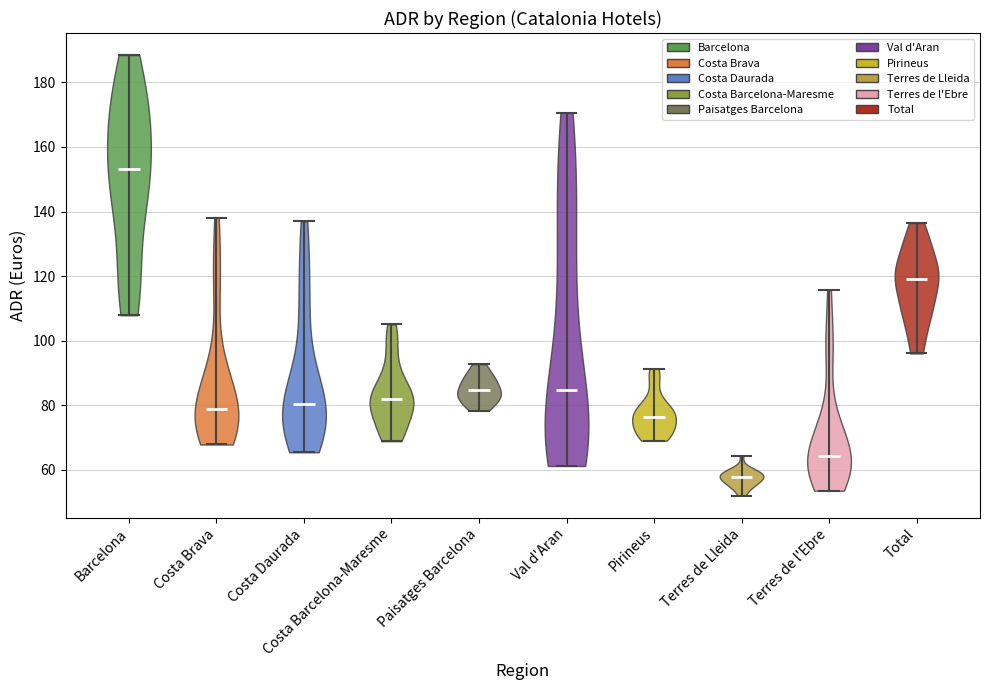

Which violin has the highest median line?

Barcelona